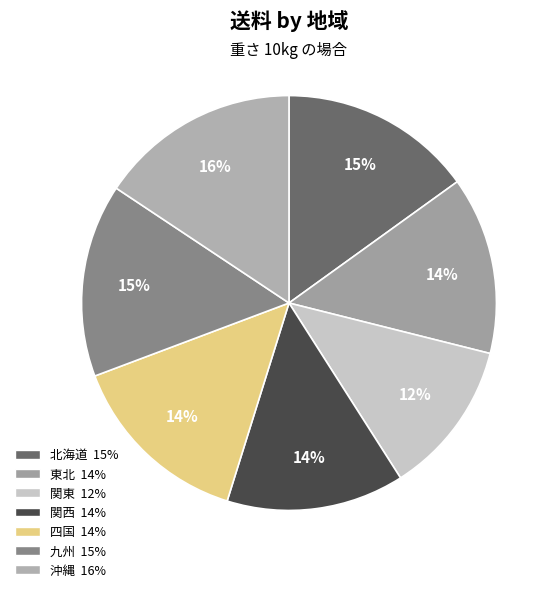

Between 沖縄 and 九州, which is larger?

沖縄